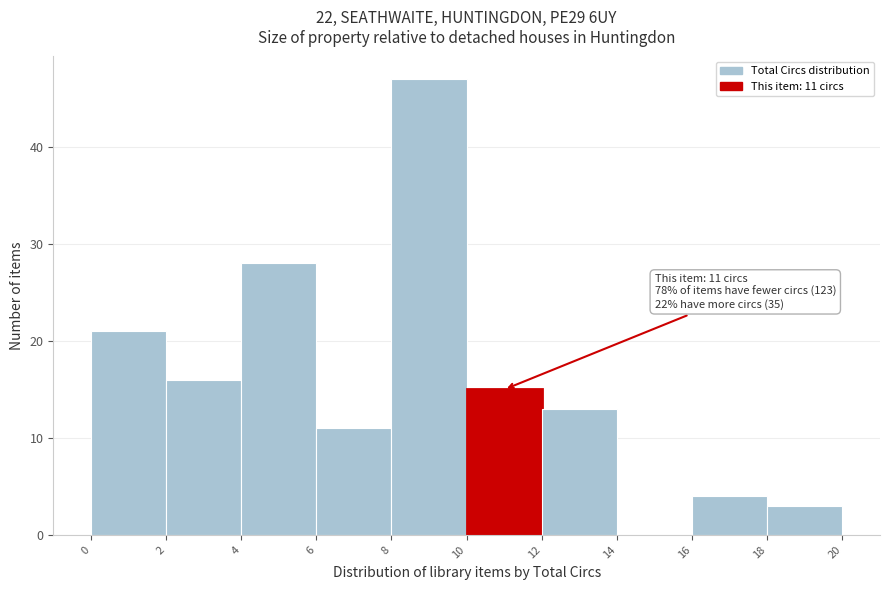

Over which range of the x-axis is the bar tallest?

8 to 10